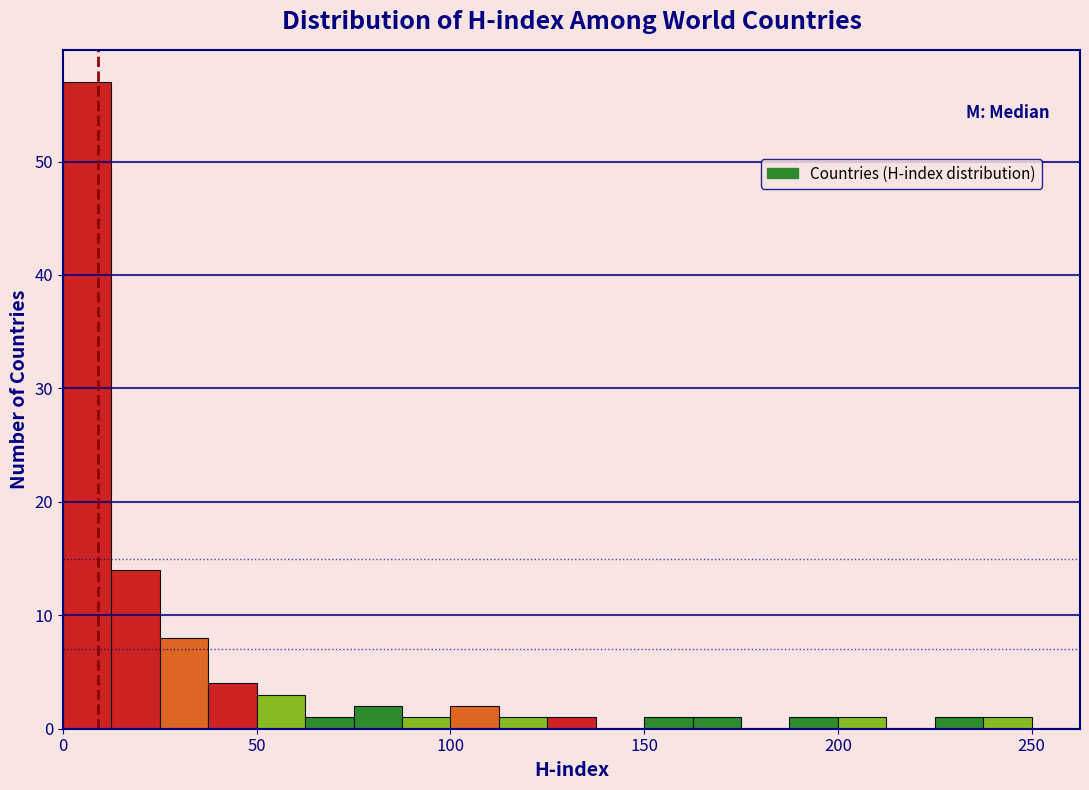

Around what value on the x-axis is the tallest bar? Give the approximate position of its centre, as read against the axis.

5